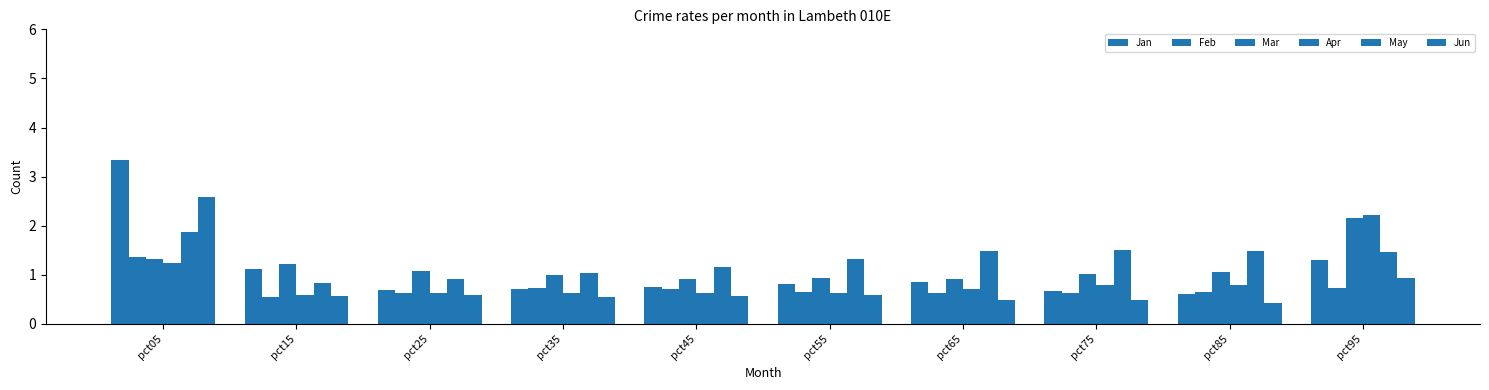

What is the difference between the May values at pct45 and pct15?

0.3